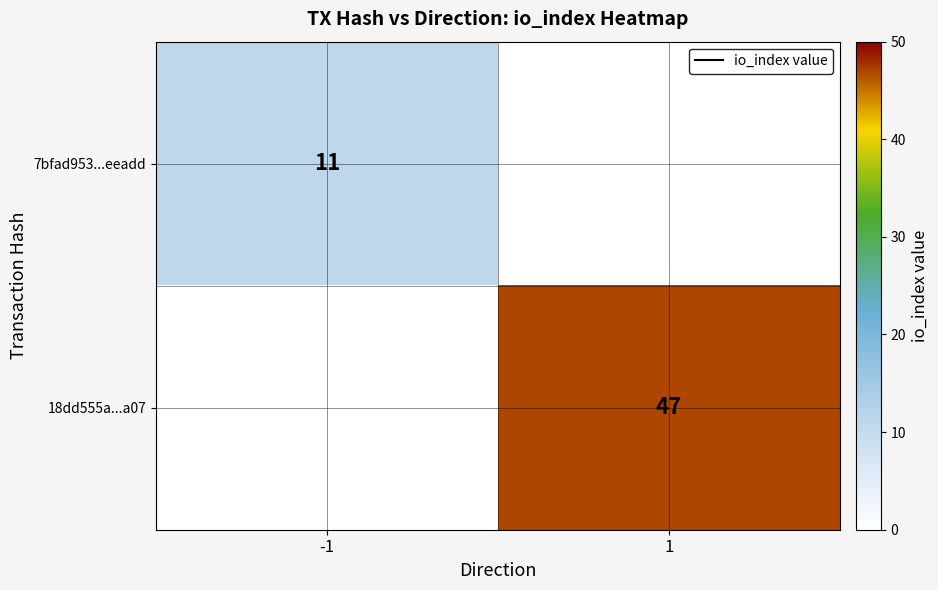

The value of 18dd555a...a07 at 1 is 13. True or false?

False